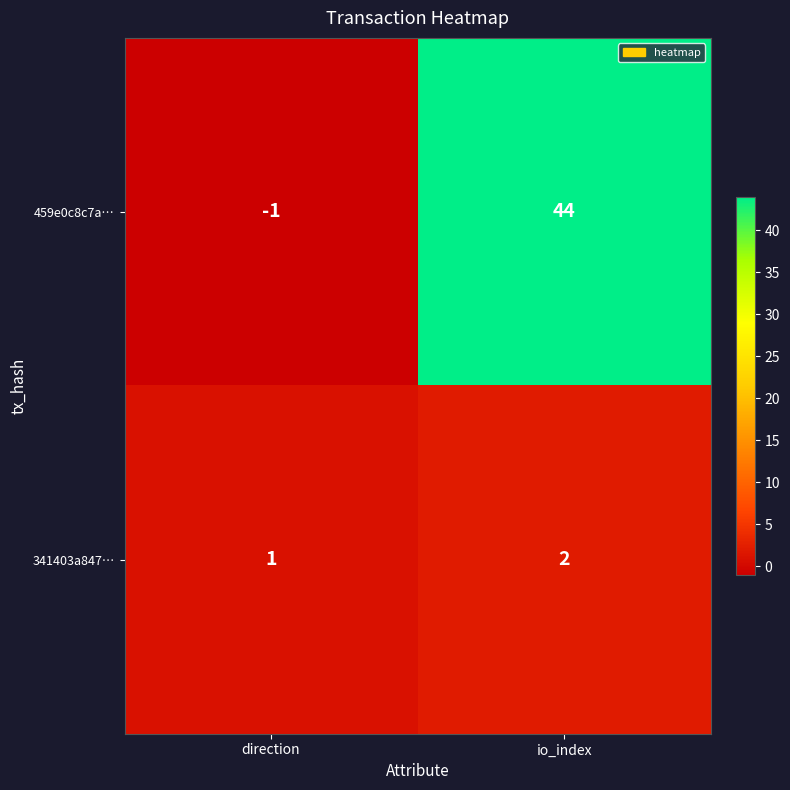

Reading left to right, extract all data points from this chart.

459e0c8c7a…: direction=-1	io_index=44
341403a847…: direction=1	io_index=2